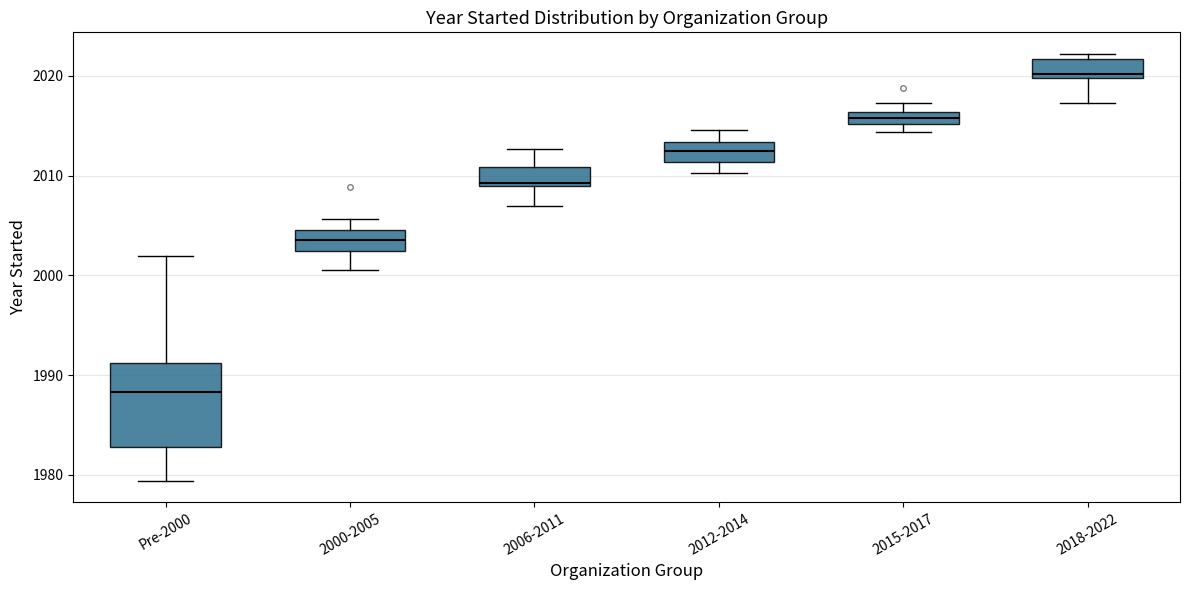

Which box's median line is the lowest?

Pre-2000